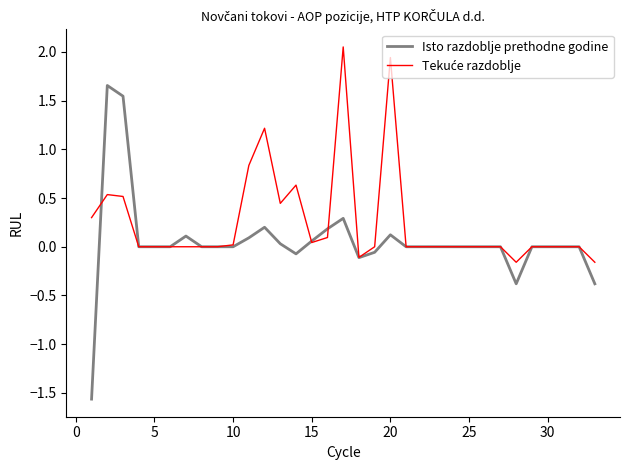

Which series has the largest range (max minus min)?

Isto razdoblje prethodne godine